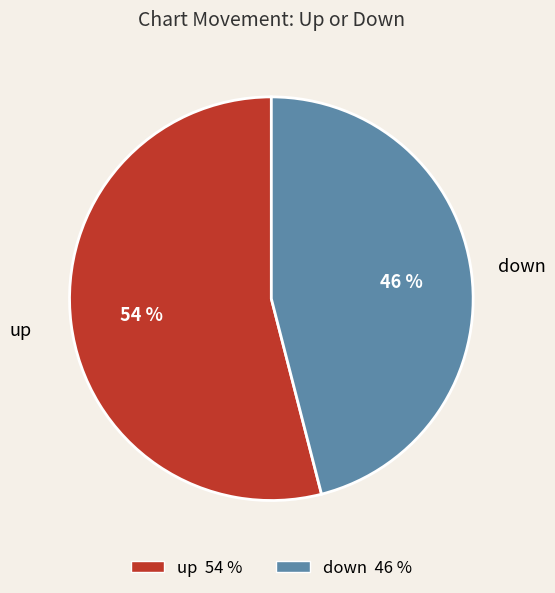

Which has a higher value, down or up?

up